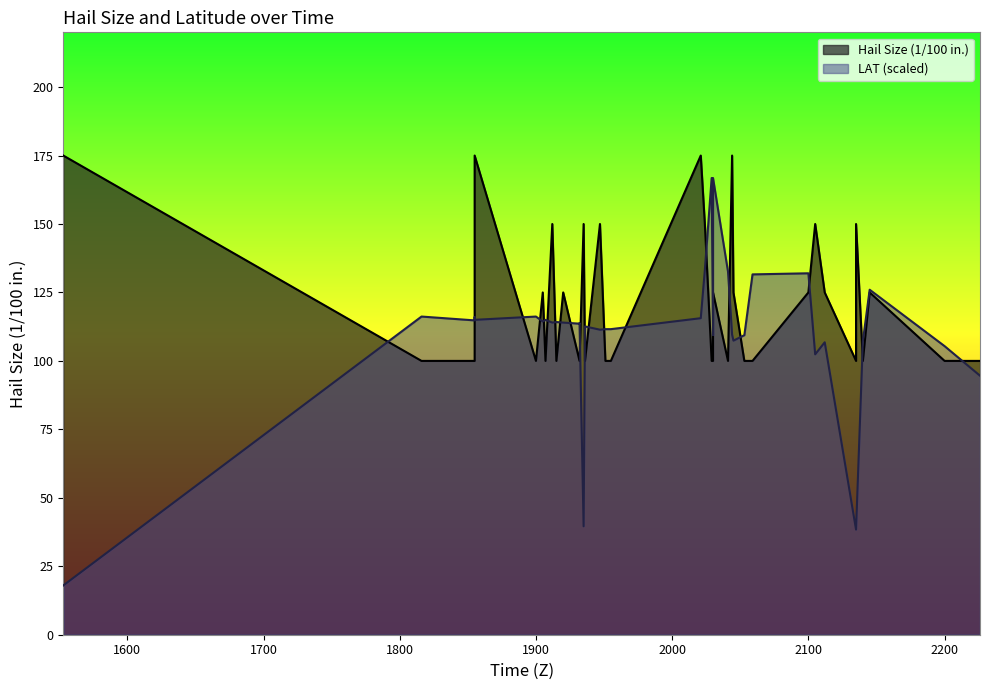

What is the value of the Hail Size (1/100 in.) point at the 20th from the left?

150.0